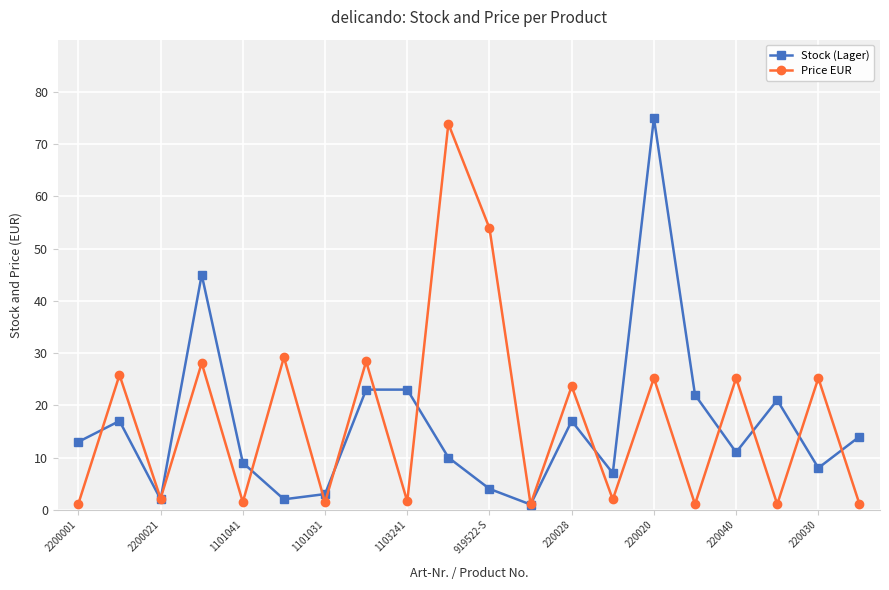

What is the value of the Stock (Lager) point at the 7th from the left?

3.0